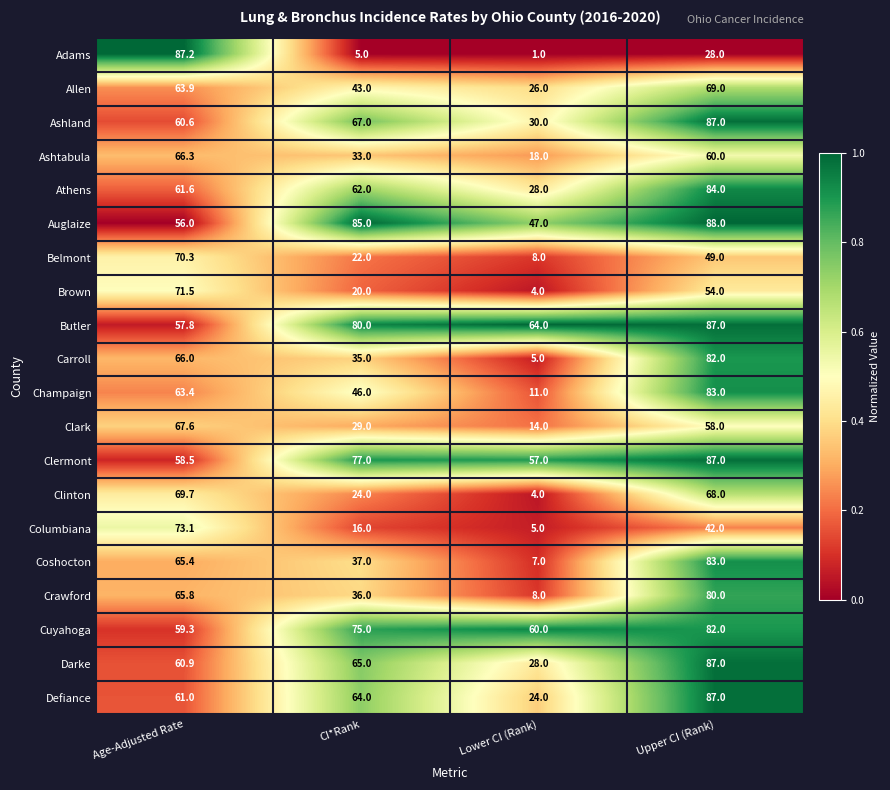

Rank the categories by Ashtabula value from highest to lowest.

Age-Adjusted Rate, Upper CI (Rank), CI*Rank, Lower CI (Rank)